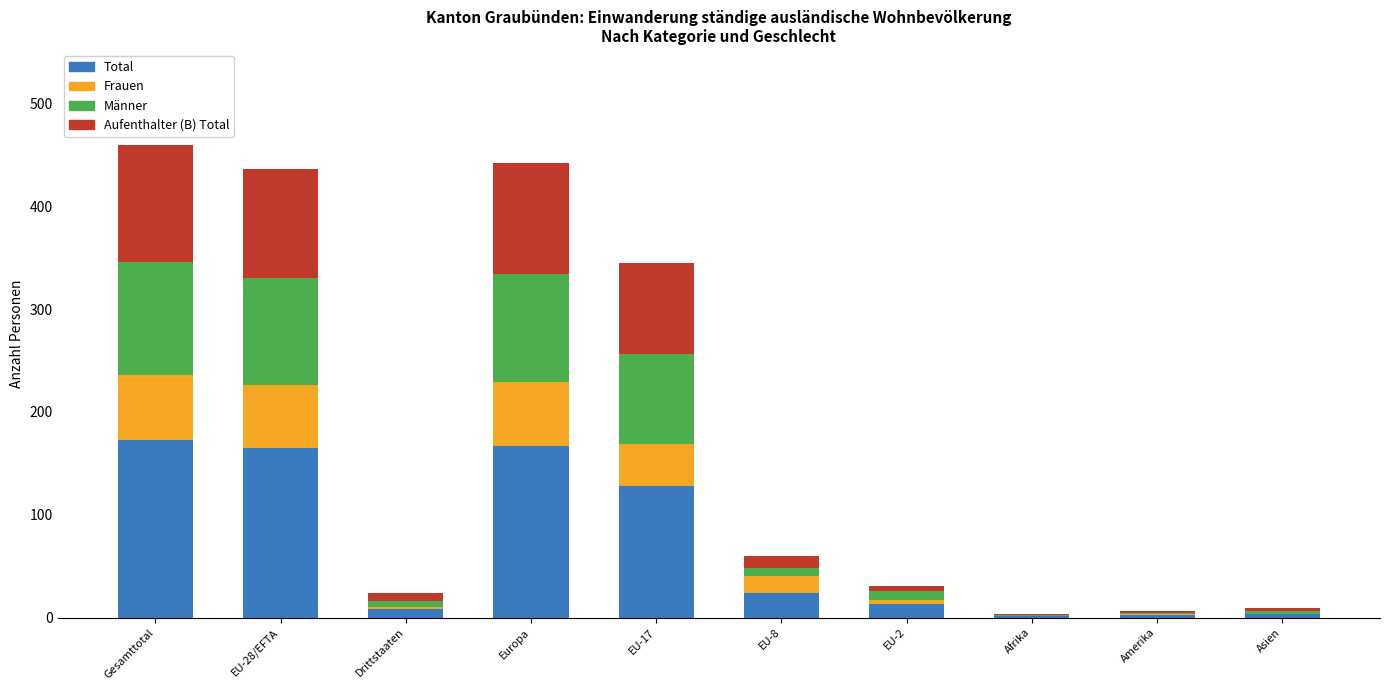

Are the bars grouped side by side (vs. stacked)?

No